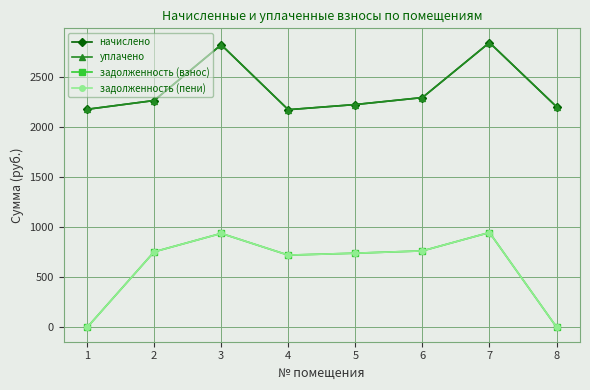

Where is the first local maximum for уплачено?

3